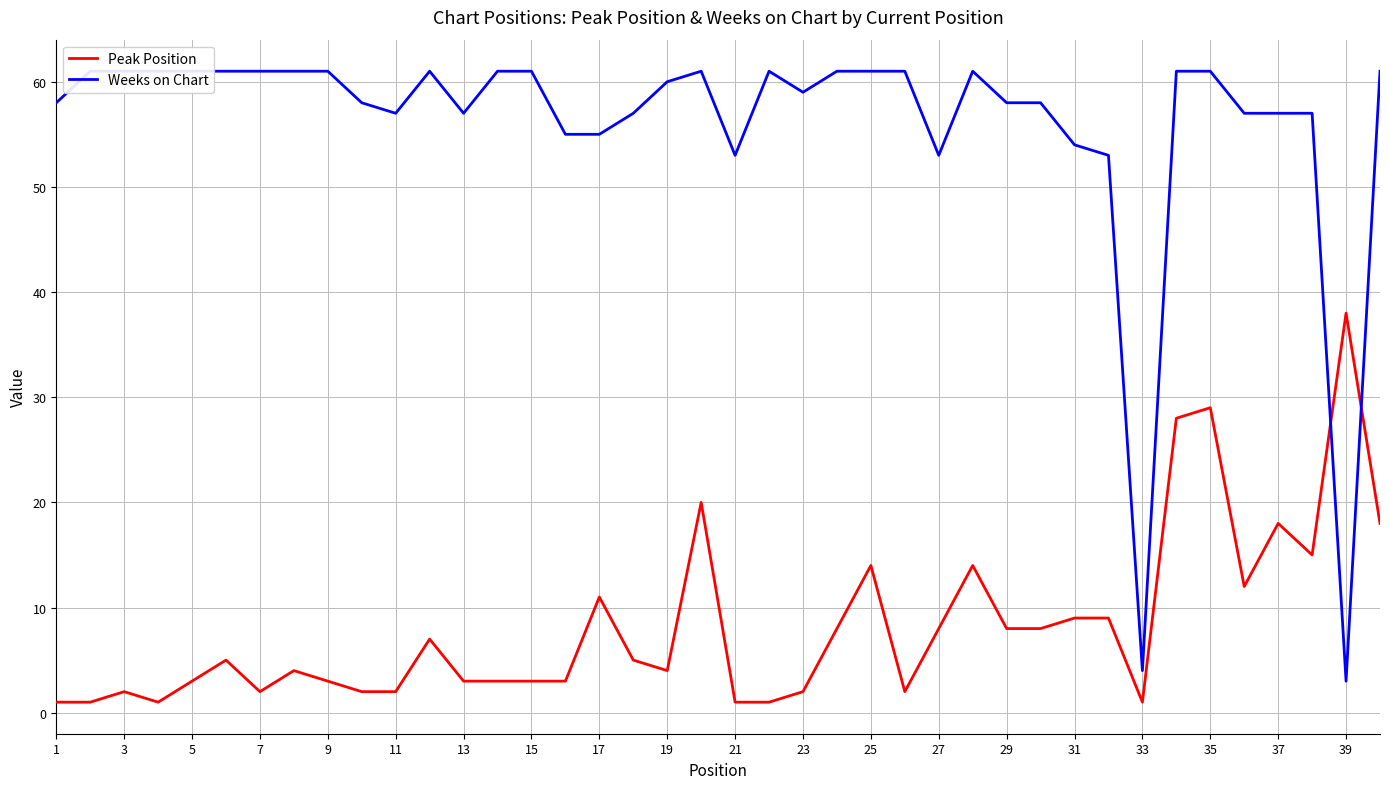

Is it true that Peak Position equals 29 at 35?

True